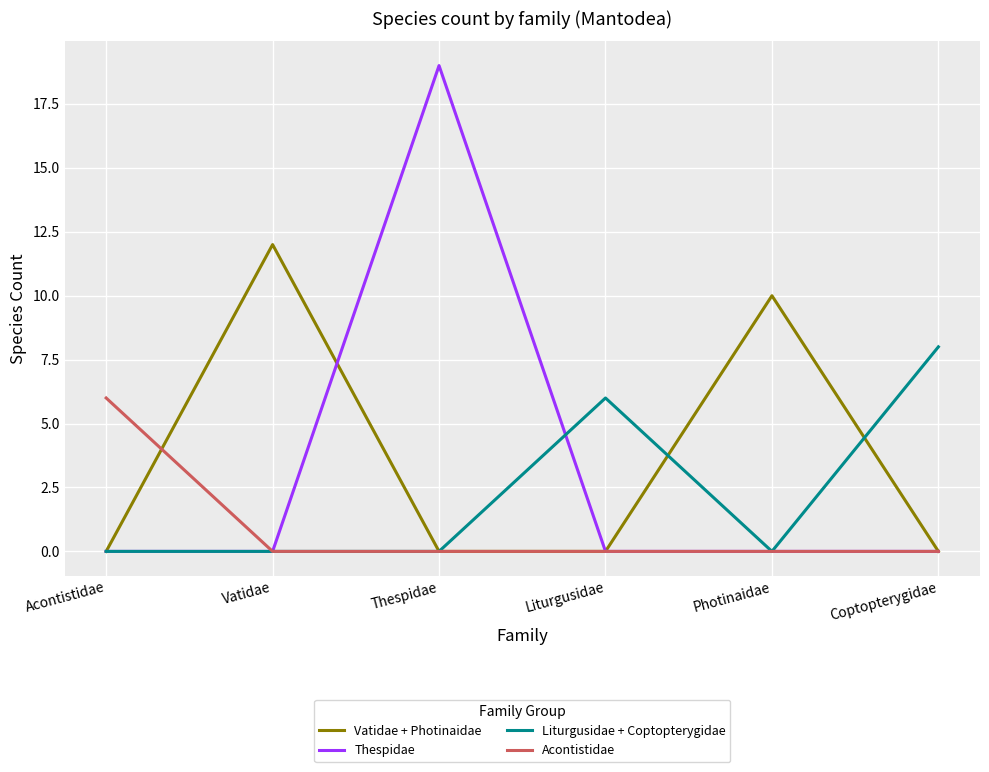

What is the sum of all Vatidae + Photinaidae values?

22